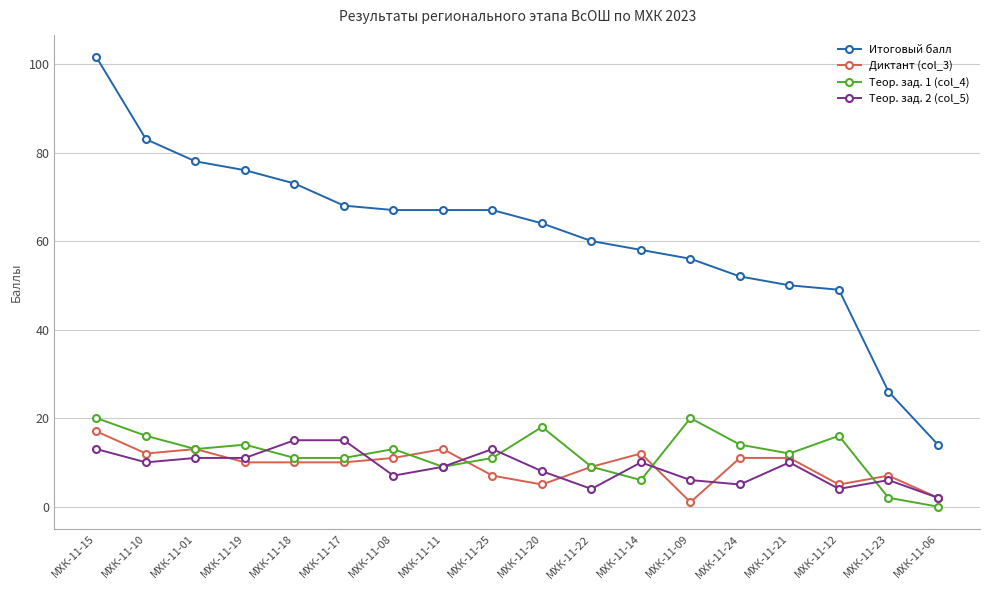

The value of Итоговый балл at МХК-11-08 is 67.0. True or false?

True